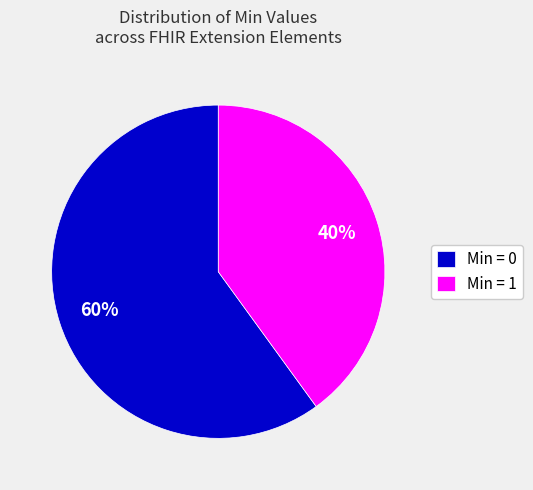

Which slice is the smallest?

Min = 1